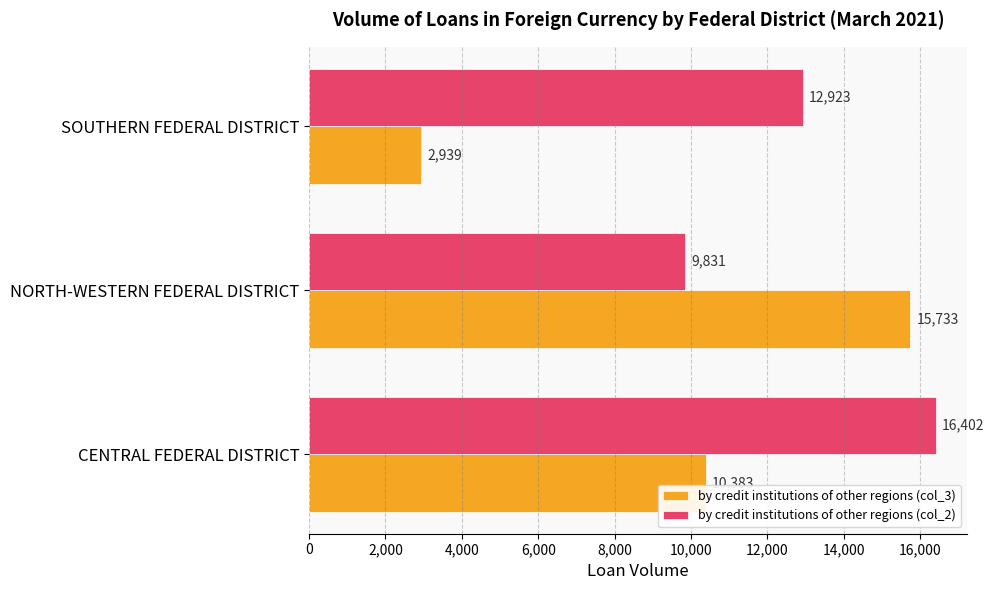

How many data points in by credit institutions of other regions (col_3) are less than 10383?

1